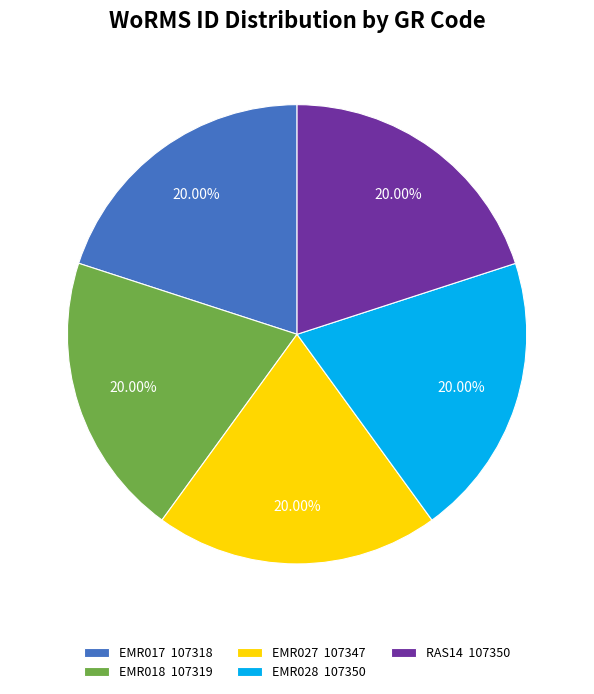

What is the ratio of the value at EMR017 107318 to the value at RAS14 107350?

1.0